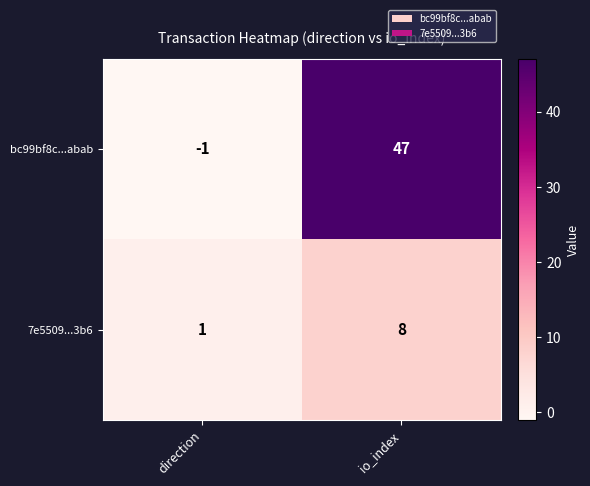

At which category does the chart reach its peak across all series?

io_index